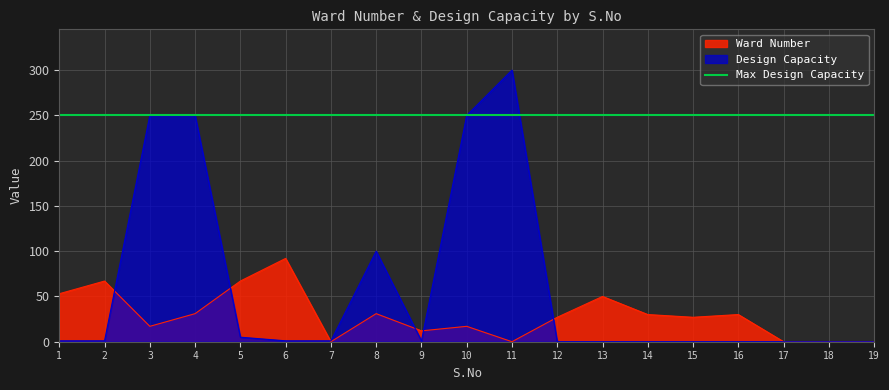

Where is Ward Number nearest to the value 46?

13